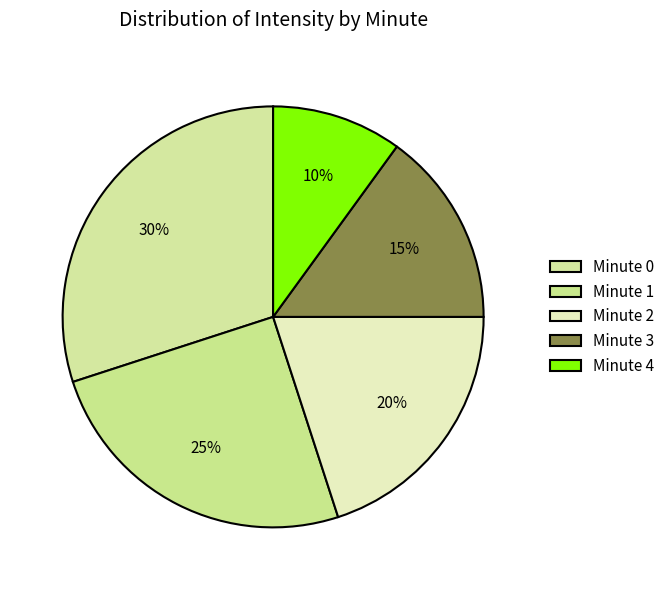

To the nearest percent, what portion does Minute 3 represent?

15%